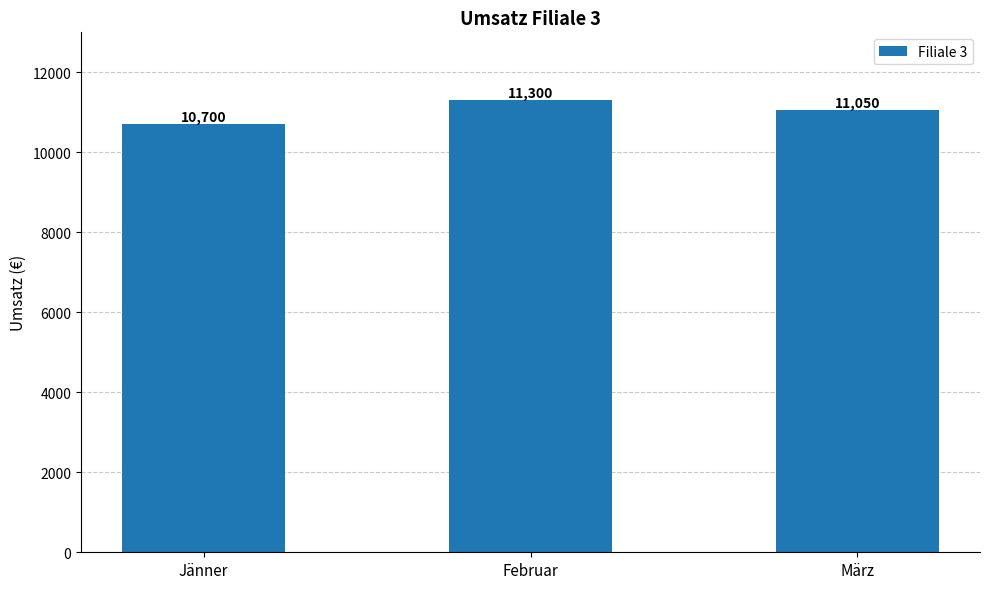

List the labels in order of value, largest first.

Februar, März, Jänner